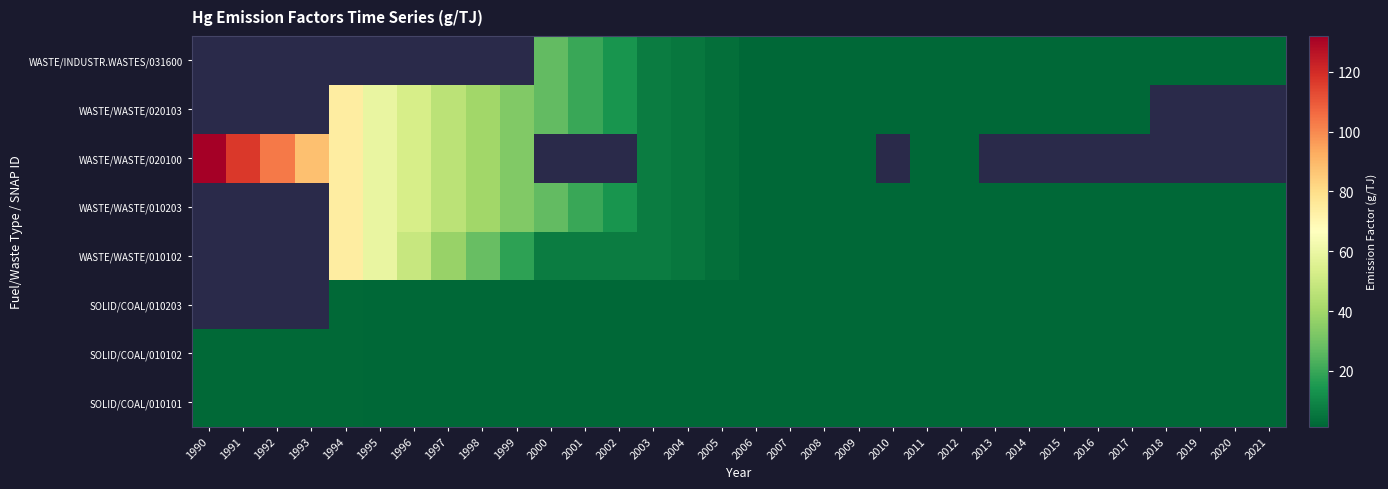

What is the difference between the highest and lowest values at 2000?

25.7